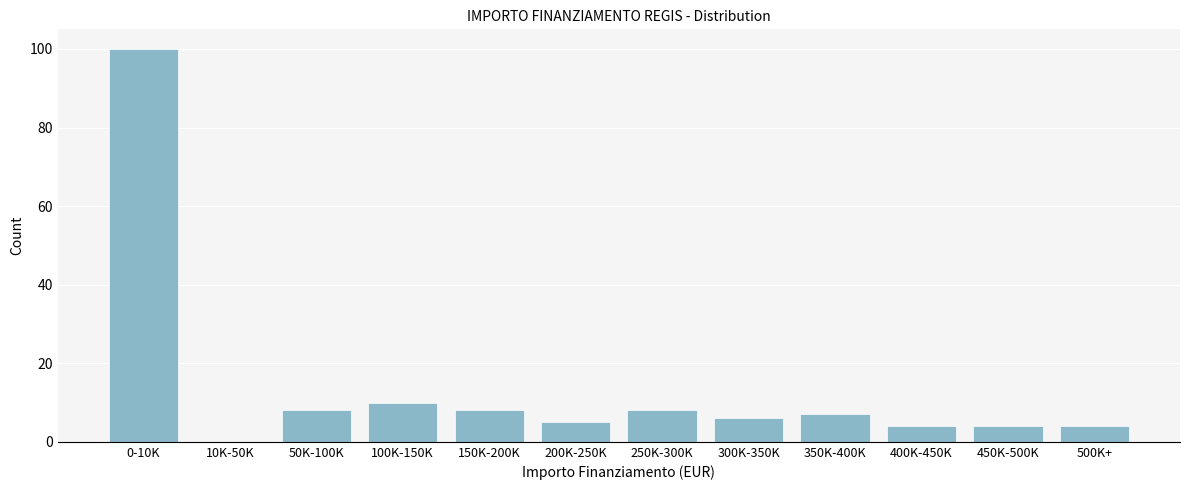

Reading left to right, extract all data points from this chart.

0-10K=100	10K-50K=0	50K-100K=8	100K-150K=10	150K-200K=8	200K-250K=5	250K-300K=8	300K-350K=6	350K-400K=7	400K-450K=4	450K-500K=4	500K+=4